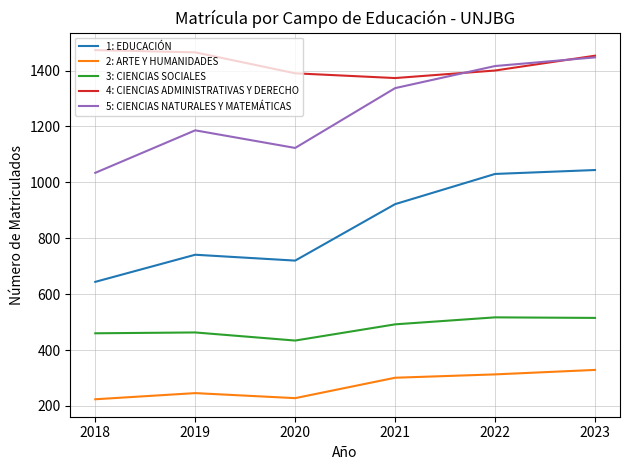

True or false: 2: ARTE Y HUMANIDADES has a value of 224 at 2018.

True